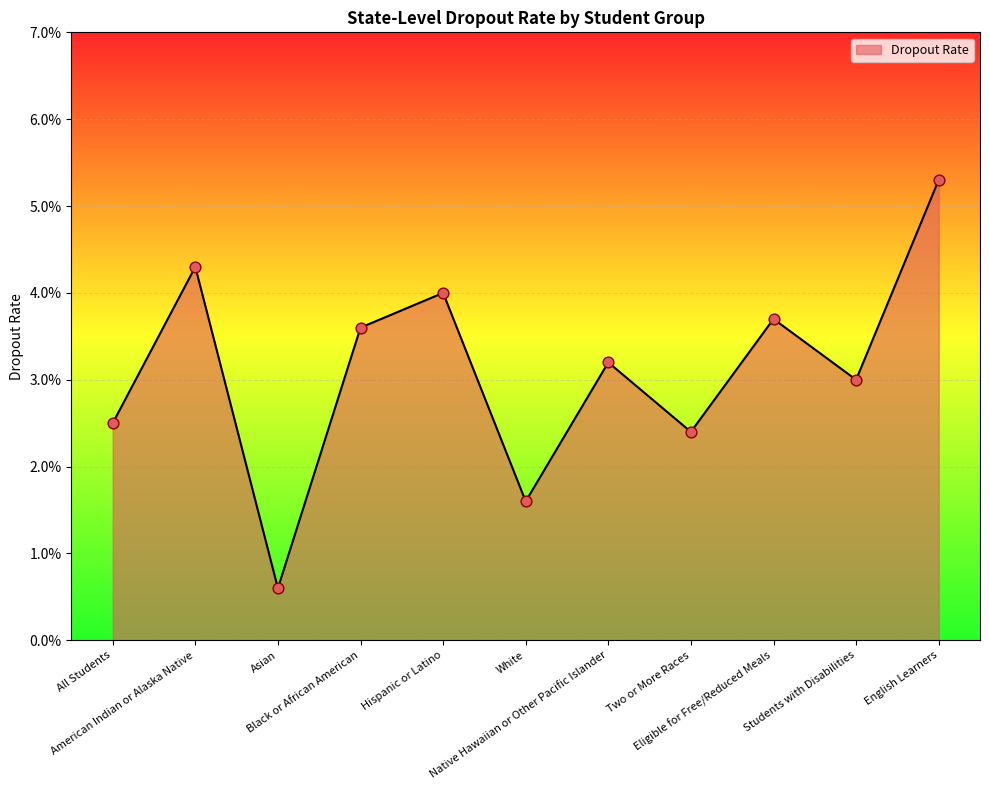

Which has a higher value, English Learners or Two or More Races?

English Learners